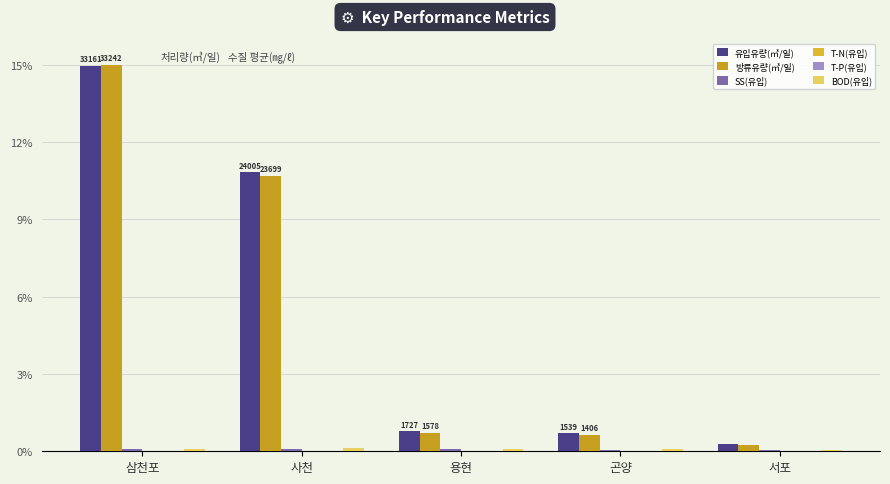

What is the label of the 5th bar from the left?

서포